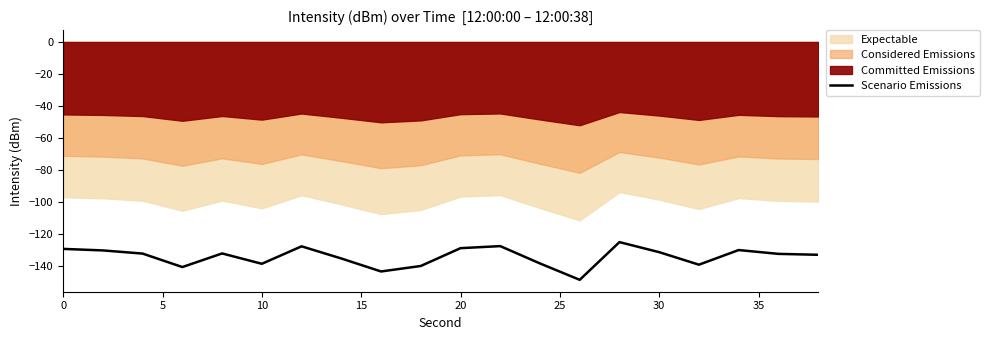

How many lines are shown in the chart?

1